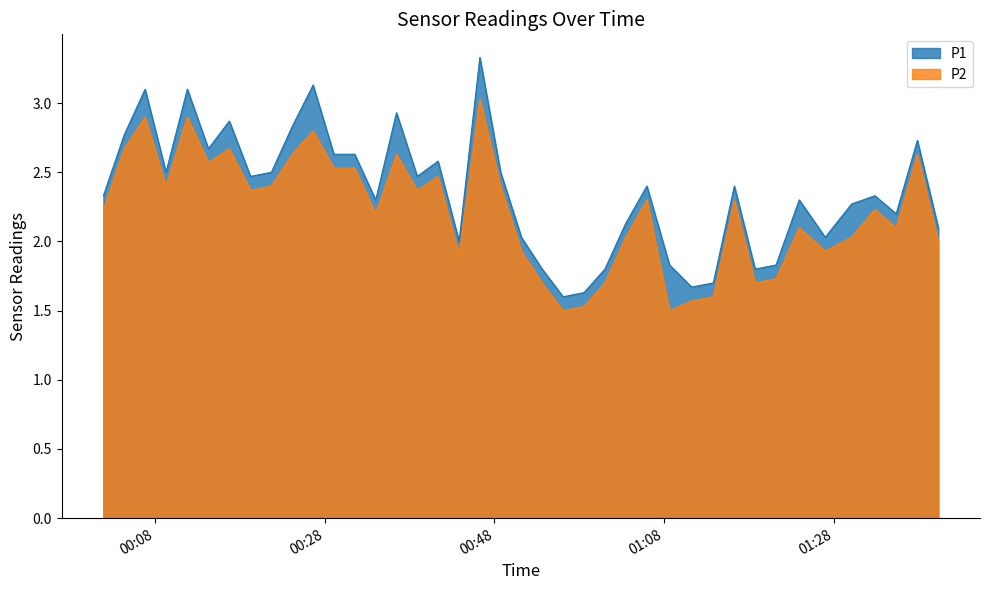

Rank the series by their maximum value, from lowest to highest.

P2, P1